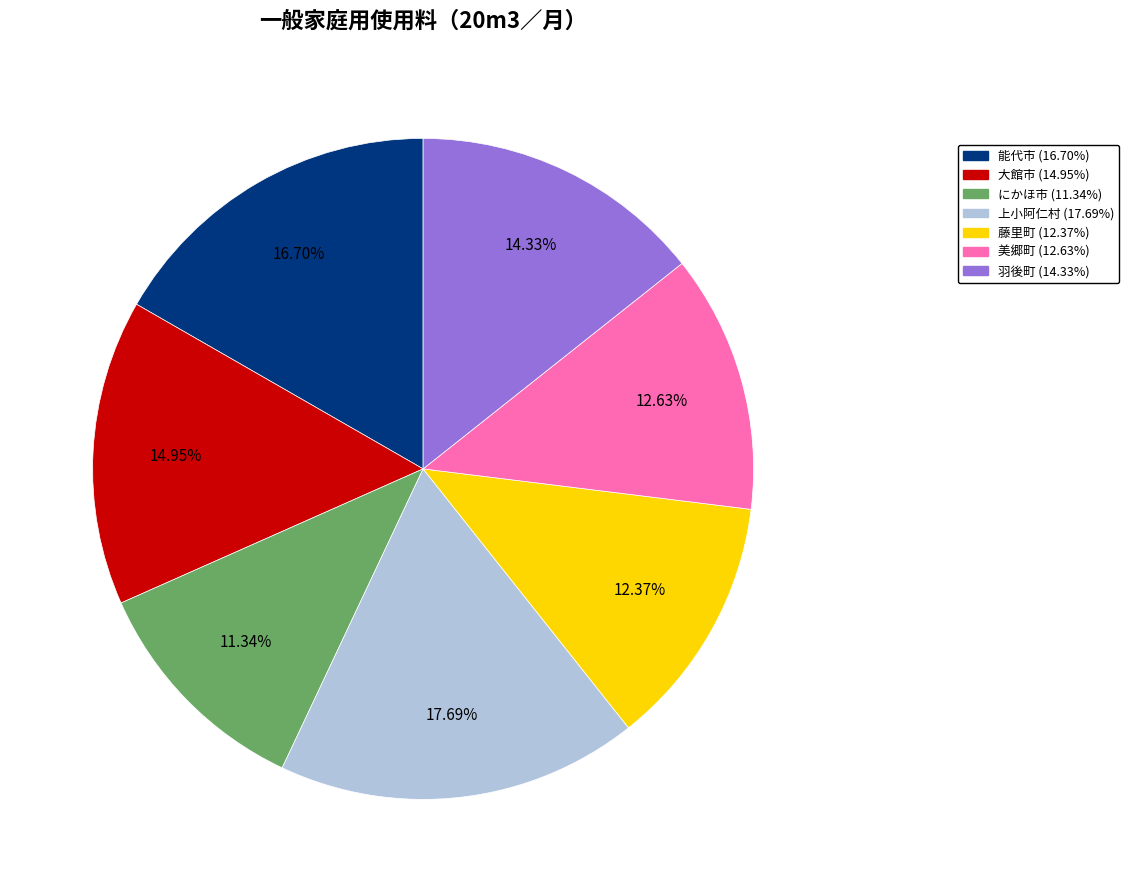

Does any single category account for the majority?

No